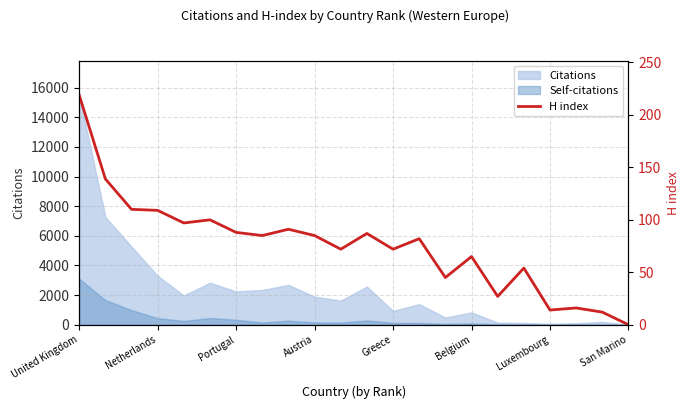

The Self-citations series shows -1402 at San Marino. True or false?

False